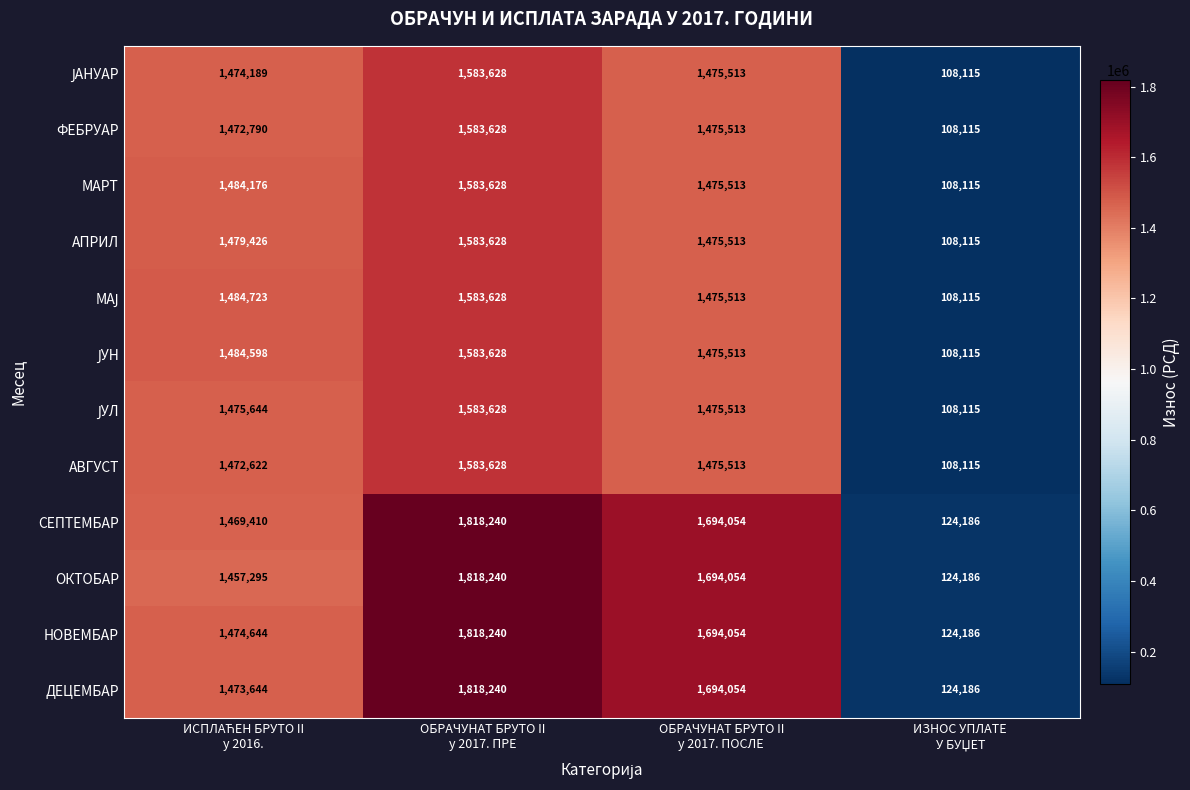

At which category is the sum across all series the highest?

ОБРАЧУНАТ БРУТО II
у 2017. ПРЕ